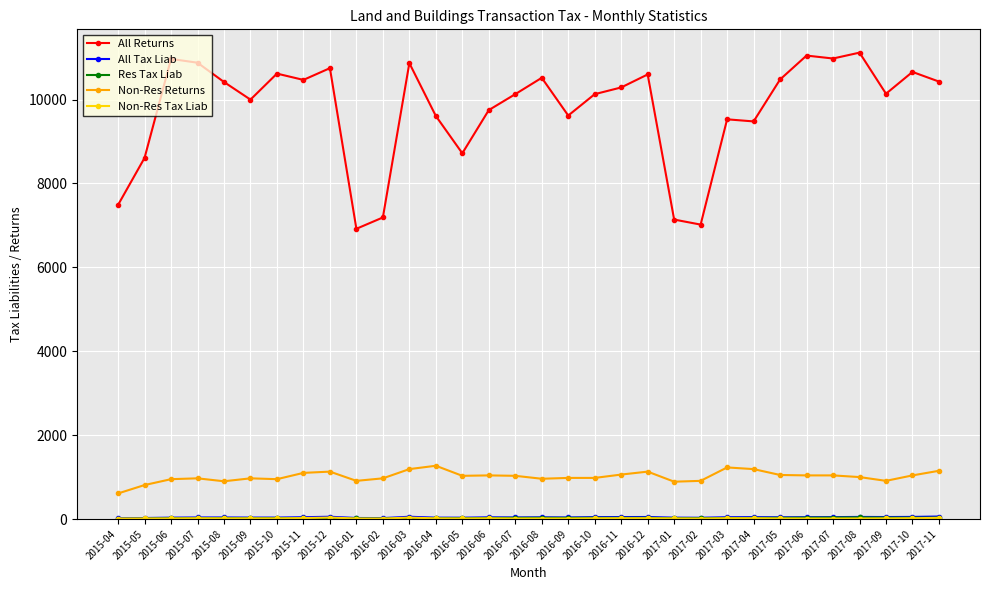

How many series are shown in this chart?

5